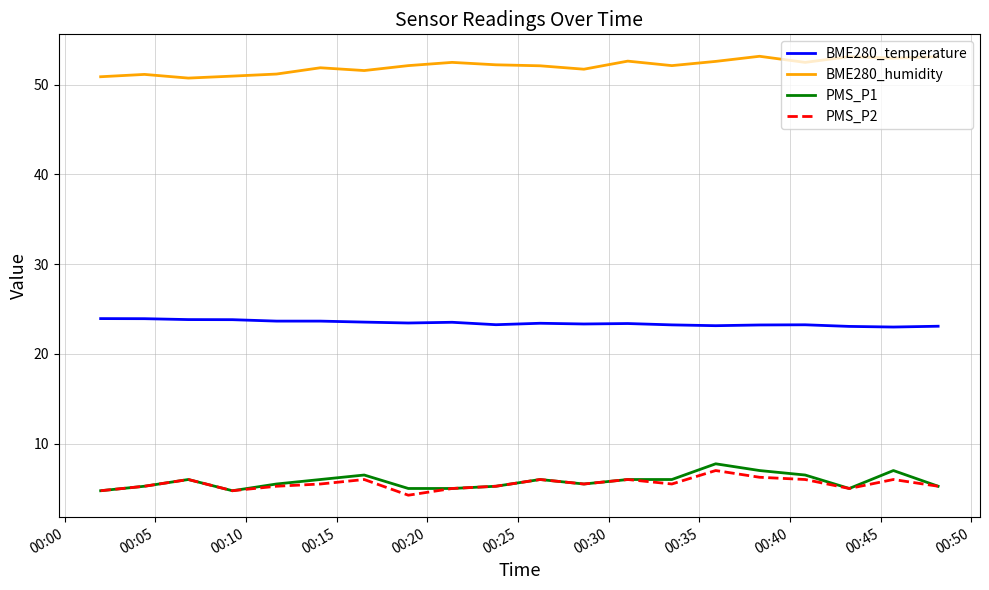

What is the highest value of the BME280_humidity series?

53.2